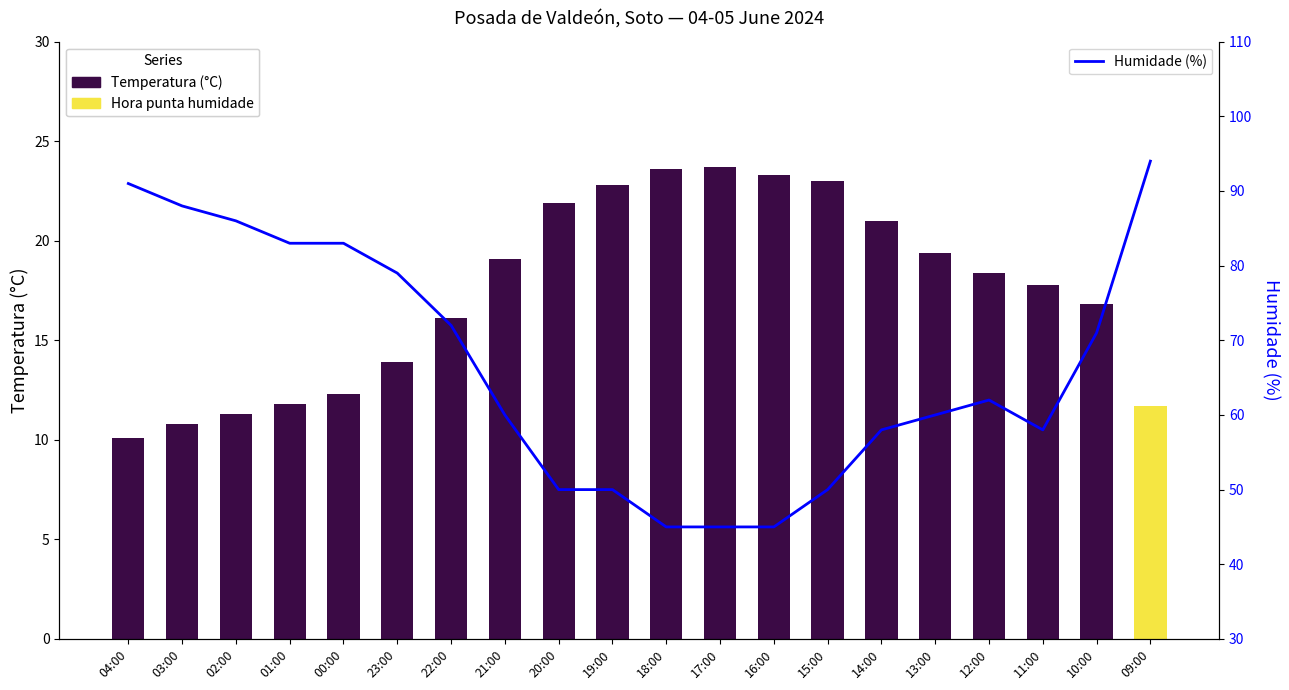

At which category is the sum across all series the highest?

09:00